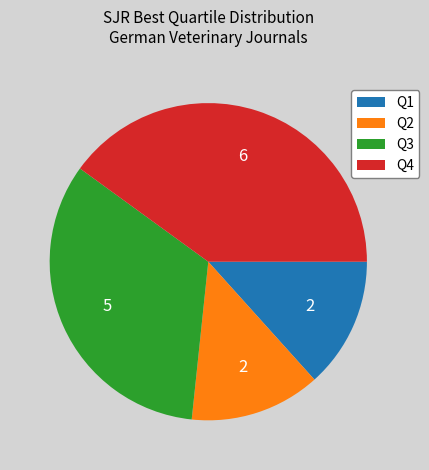

Is it true that Q1 is 1% of the pie?

False